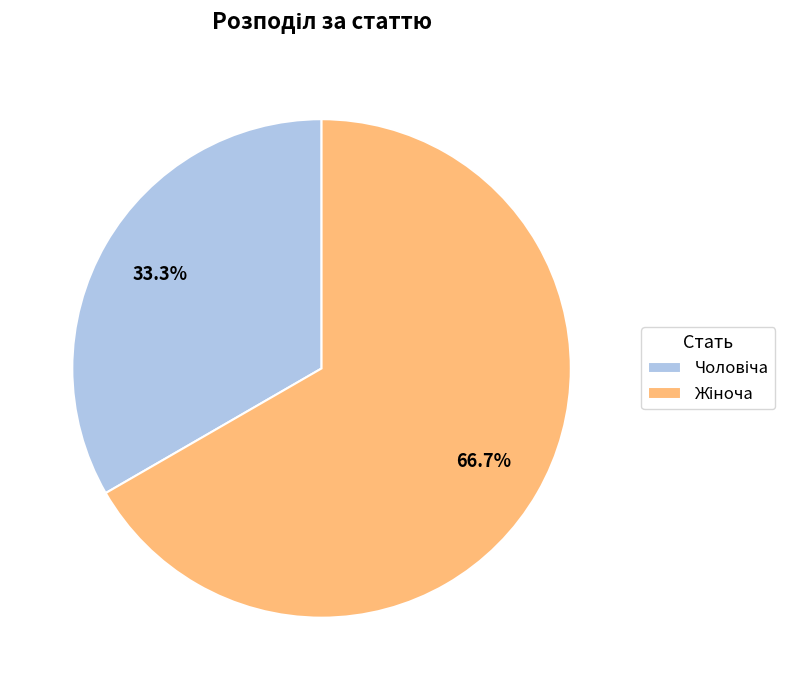

Is there any slice that represents more than half of the pie?

Yes